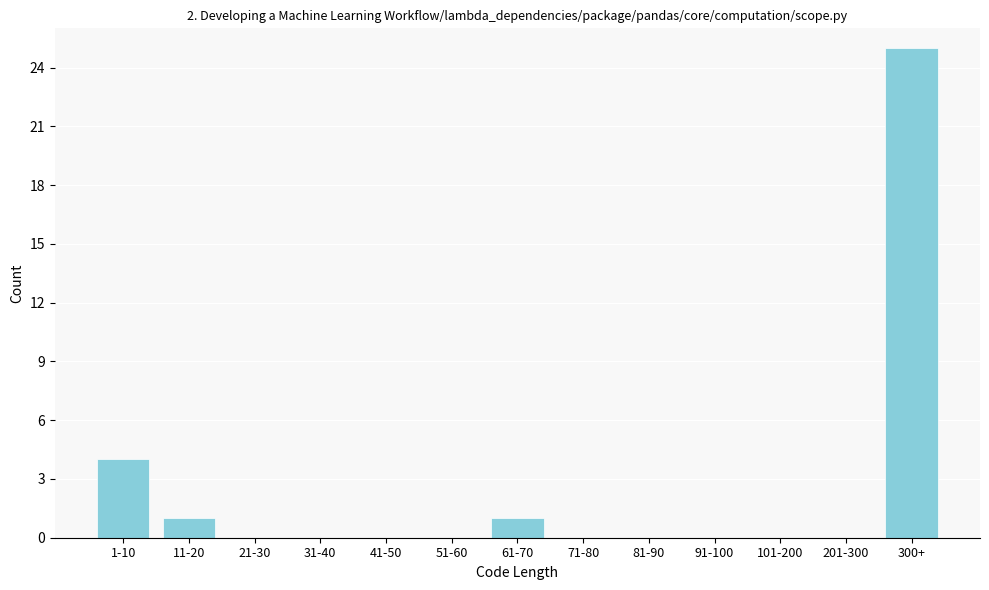

Reading left to right, what are all the values shown in this chart?

1-10=4	11-20=1	21-30=0	31-40=0	41-50=0	51-60=0	61-70=1	71-80=0	81-90=0	91-100=0	101-200=0	201-300=0	300+=25